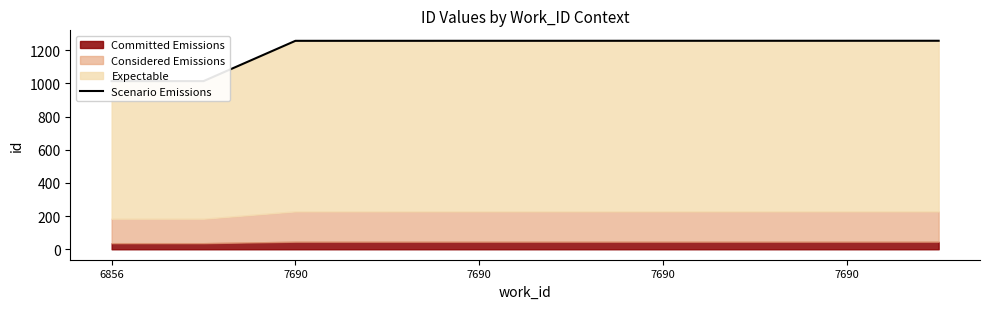

Reading left to right, what are all the values shown in this chart?

1014.0	1014.0	1257.0	1257.0	1257.1	1257.1	1257.2	1257.2	1257.3	1257.4